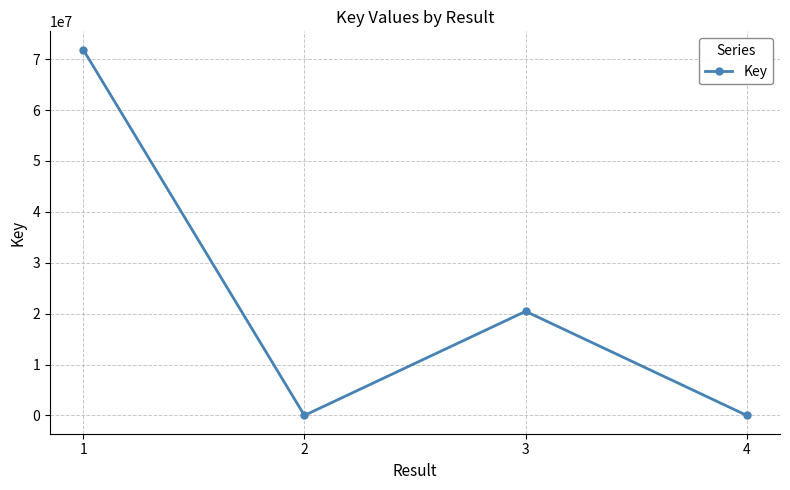

How many interior local valleys (lower than both neighbors) does the data have?

1